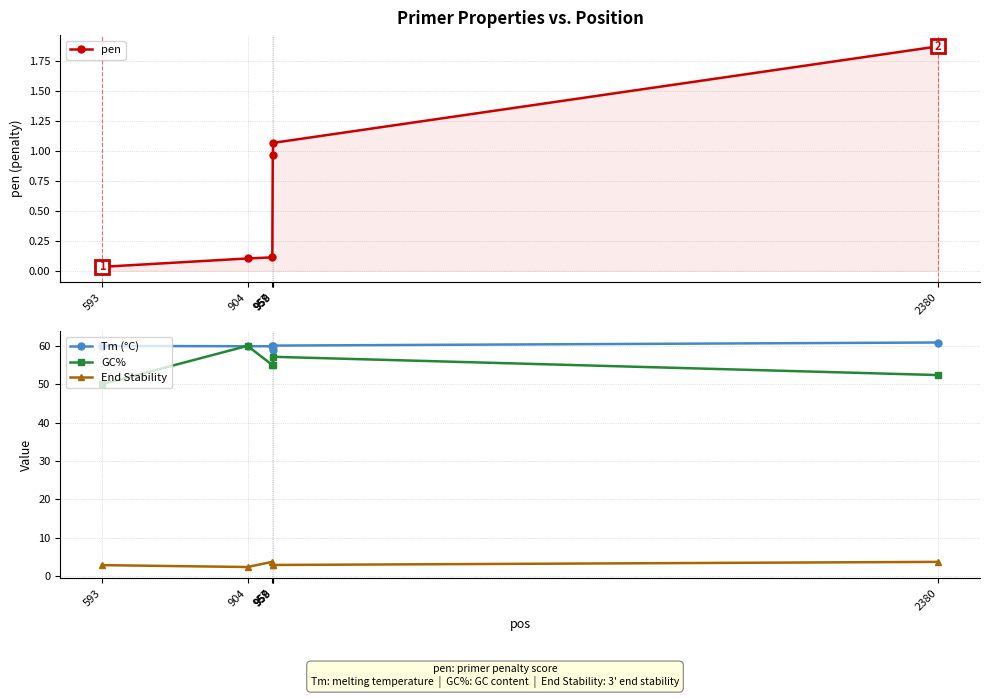

What is the difference between the maximum and minimum values in the End Stability series?

1.4